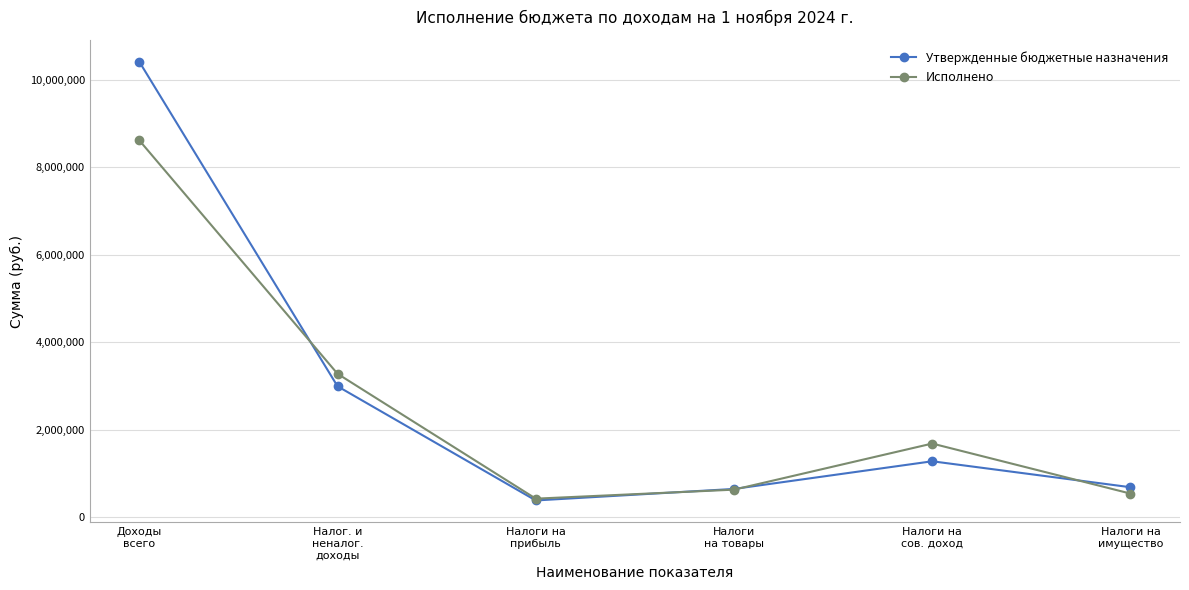

Is it true that Утвержденные бюджетные назначения equals 382049.0 at Налоги на
прибыль?

True